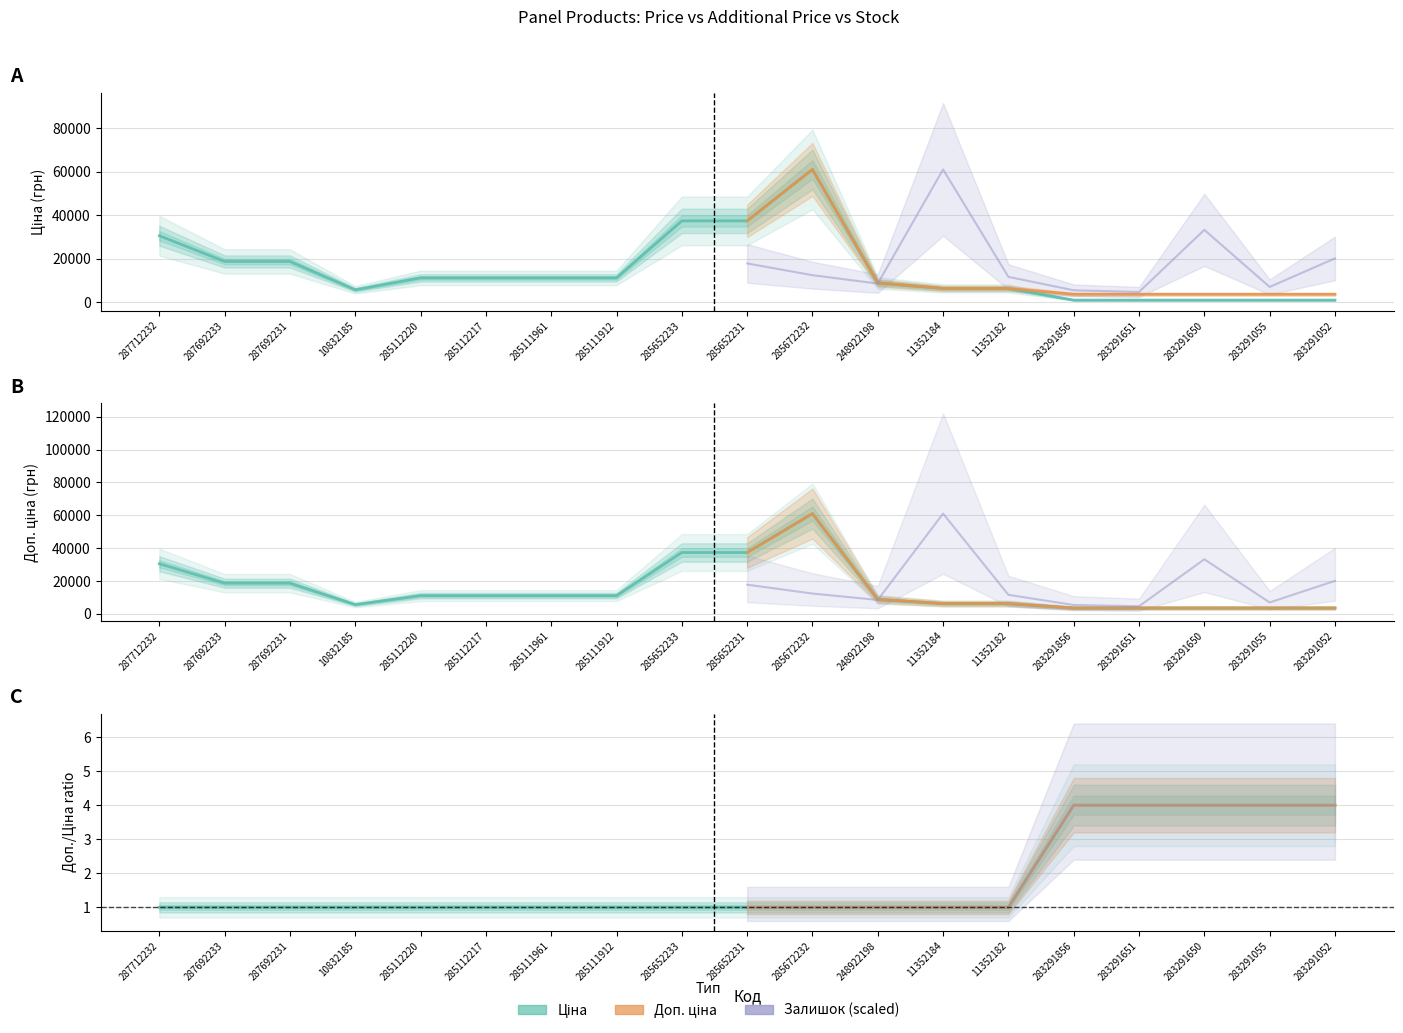

The value of Ціна at 10832185 is 5636.0. True or false?

True